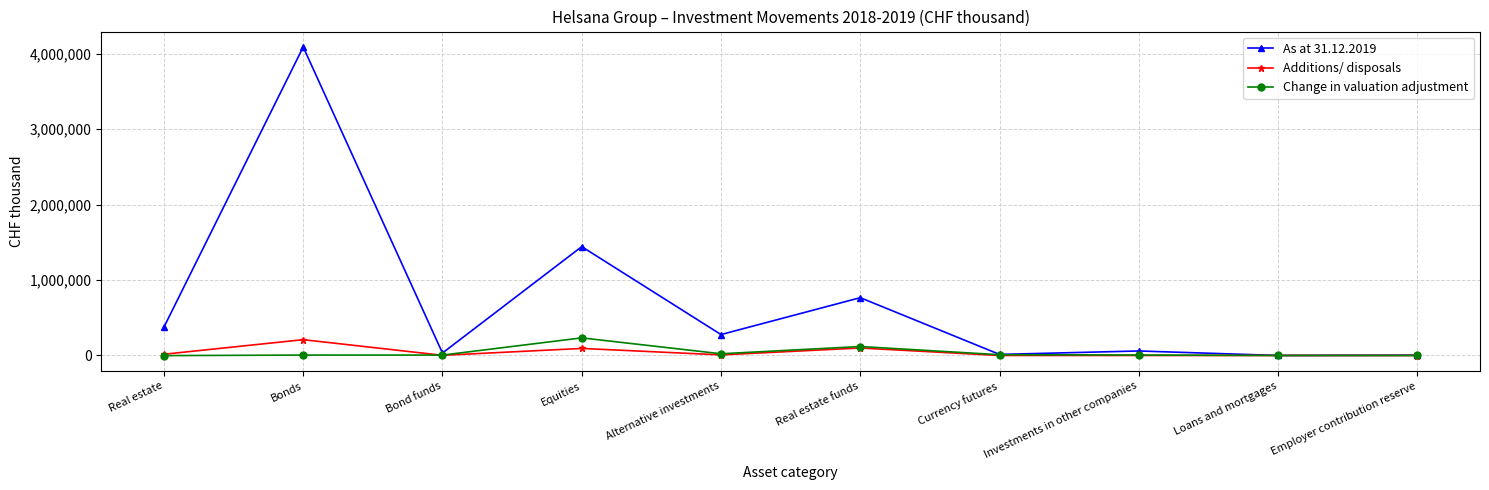

True or false: Additions/ disposals has more than 0 points higher than both neighbors.

True